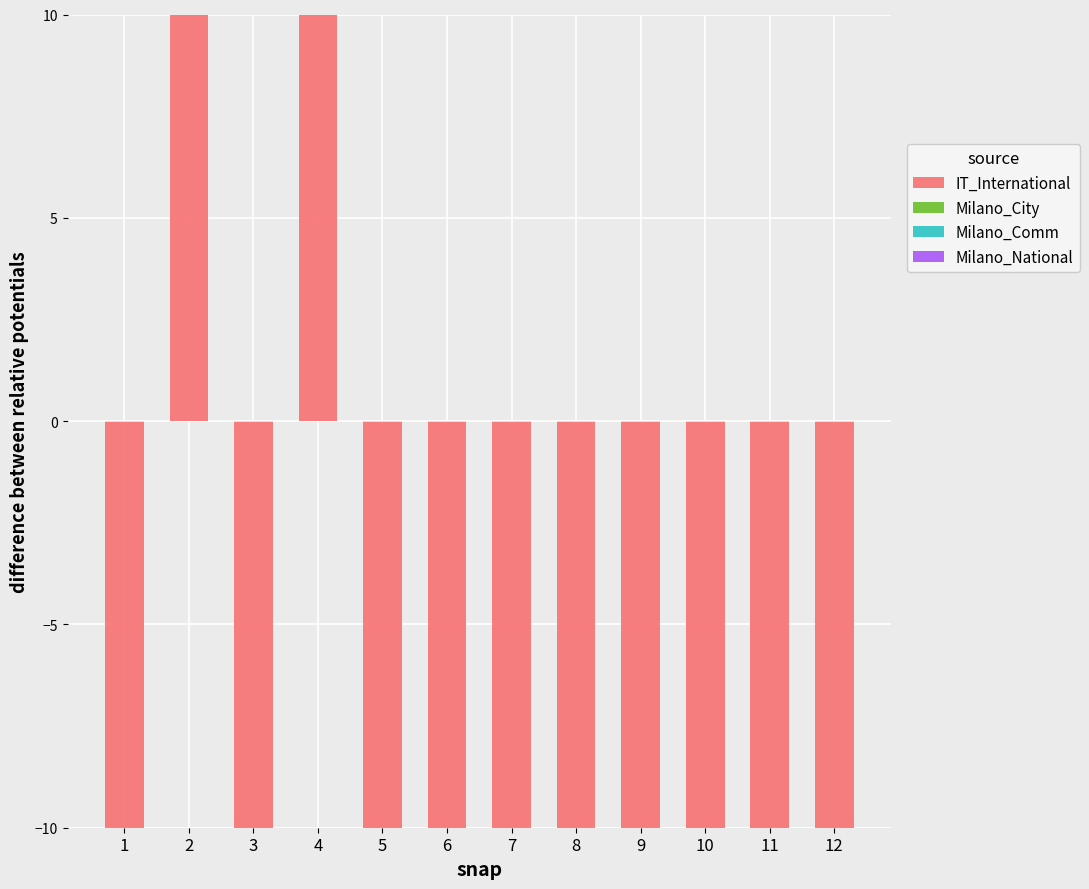

Is it true that Milano_City equals 165.3 at 8?

False